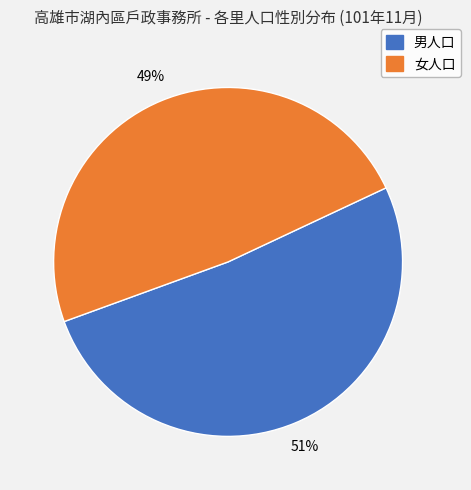

How many slices are in this pie chart?

2